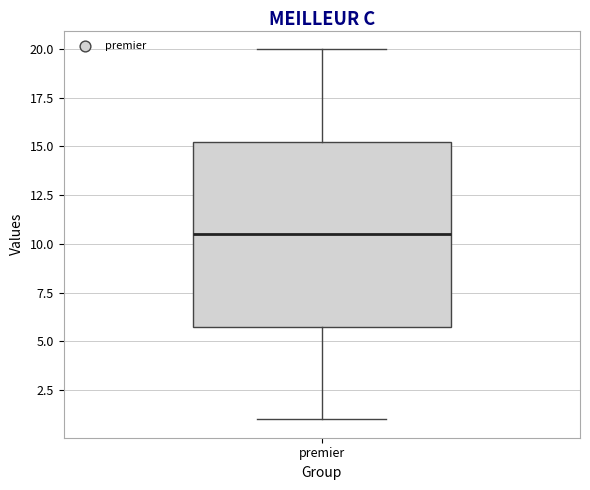

Where does the upper whisker of the box for premier end on the y-axis? The values are not printed on the chart, so give them approximately, as read against the axis.

20.0